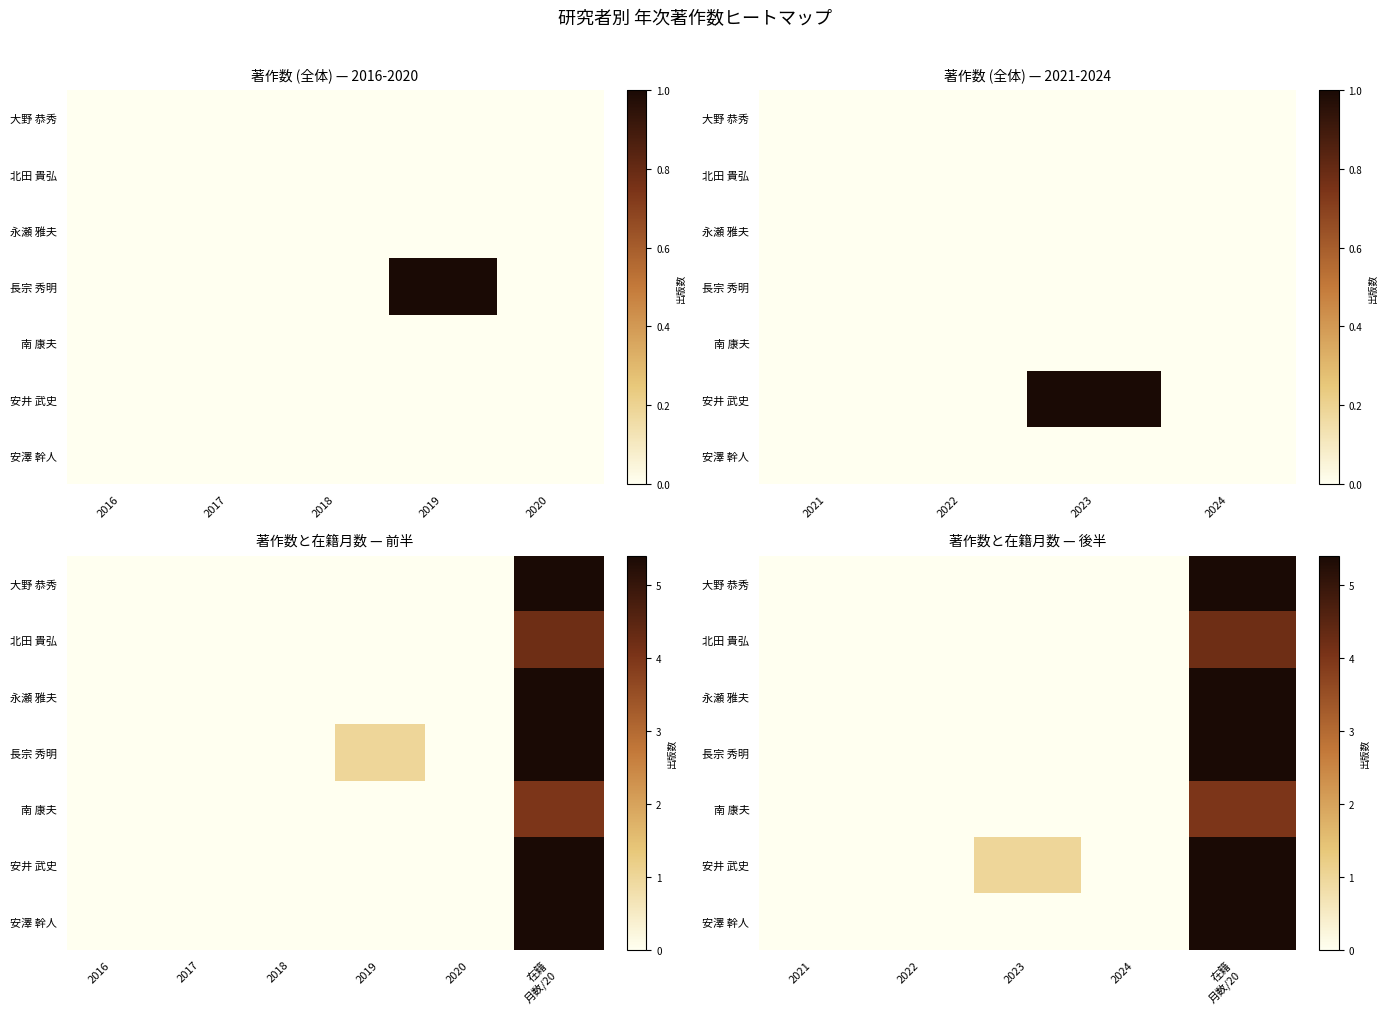

Is it true that 安井 武史 equals 3.3 at 2022?

False